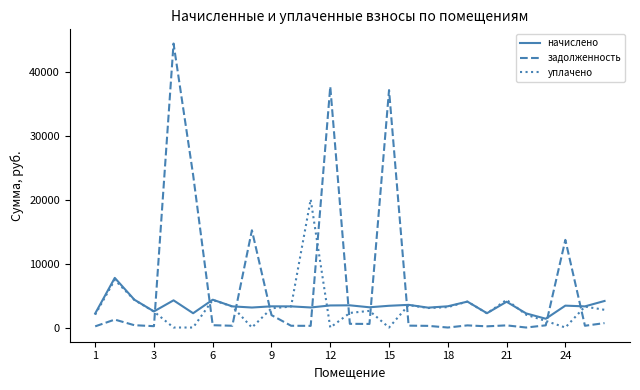

In начислено, how many points are higher than both neighbors (excluding endpoints)?

9